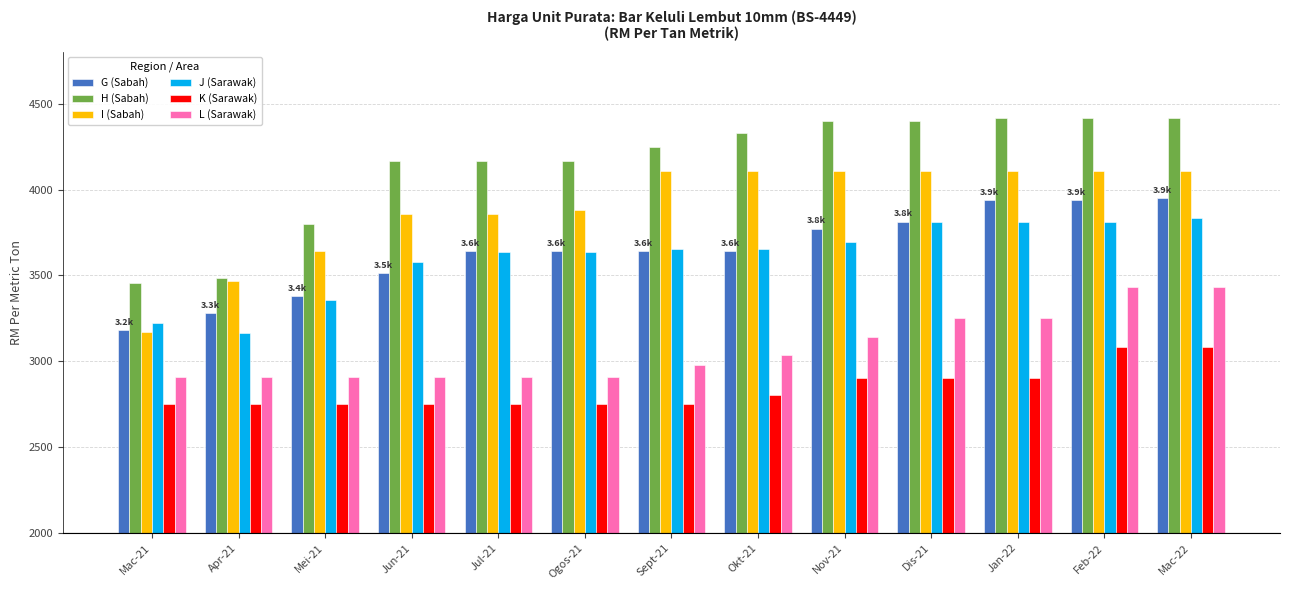

Which series changed the most between Jun-21 and Jan-22?

G (Sabah)